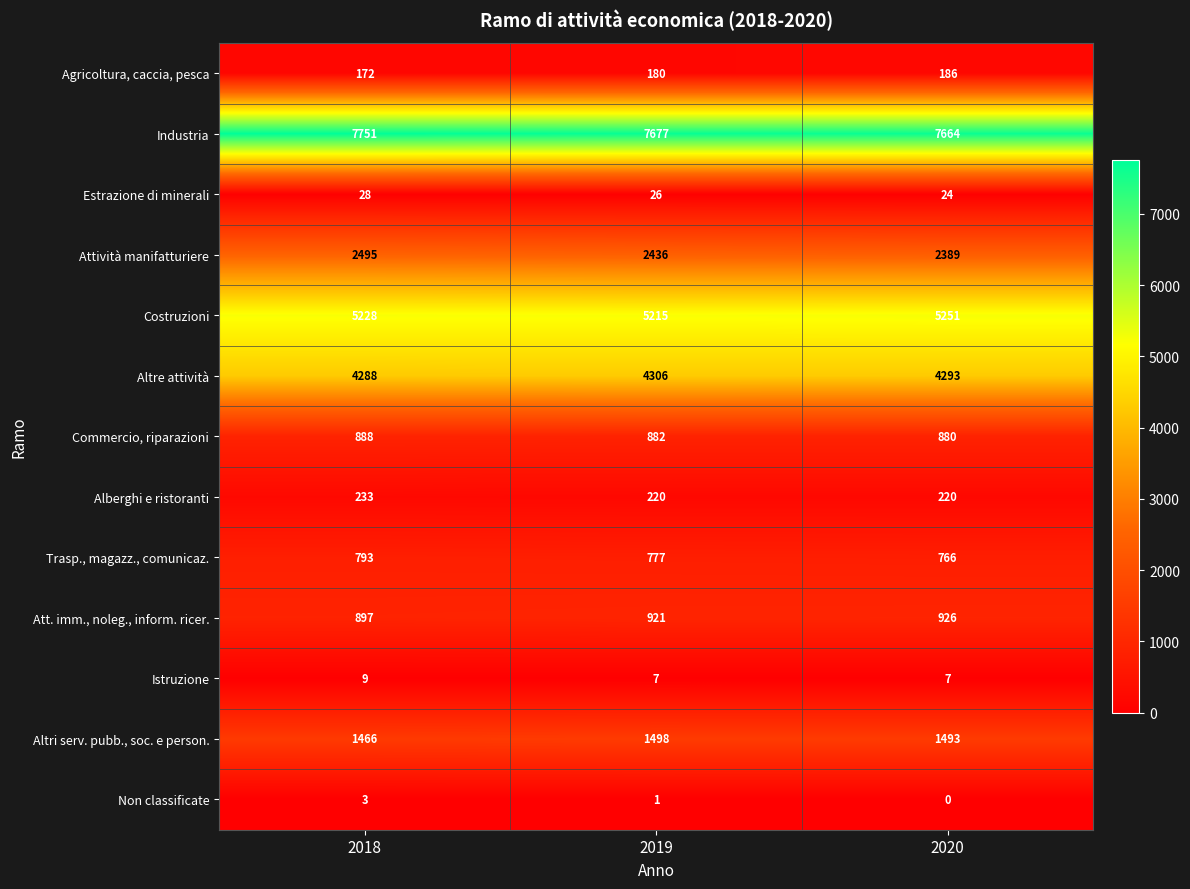

At 2018, list the series in order from largest to smallest.

Industria, Costruzioni, Altre attività, Attività manifatturiere, Altri serv. pubb., soc. e person., Att. imm., noleg., inform. ricer., Commercio, riparazioni, Trasp., magazz., comunicaz., Alberghi e ristoranti, Agricoltura, caccia, pesca, Estrazione di minerali, Istruzione, Non classificate